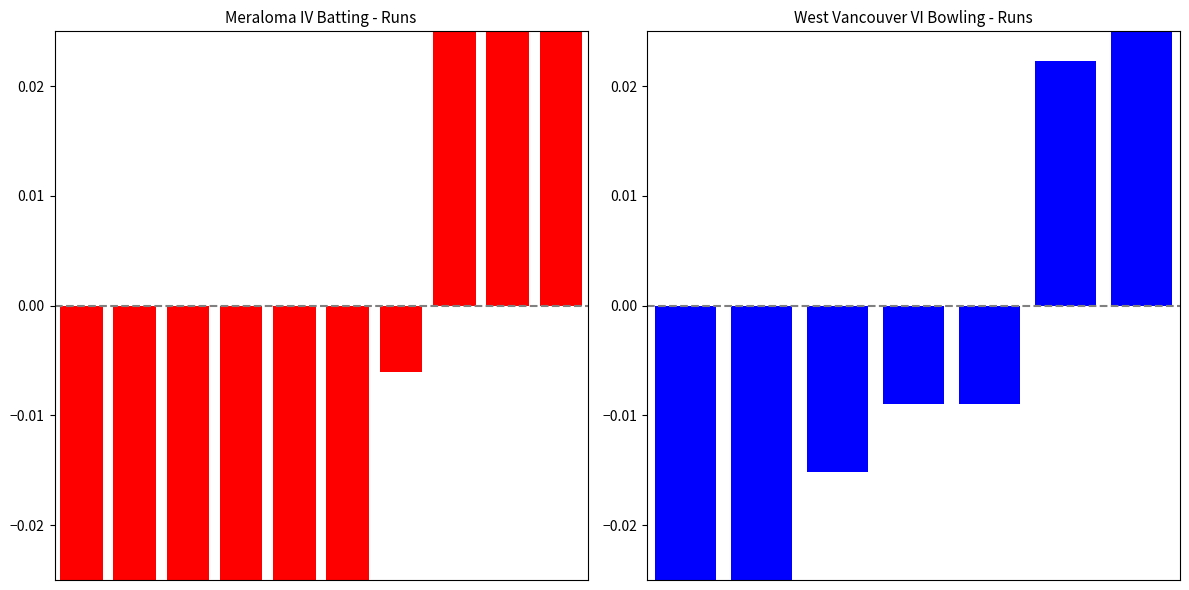

Is it true that the value at 2 is -0.0?

False